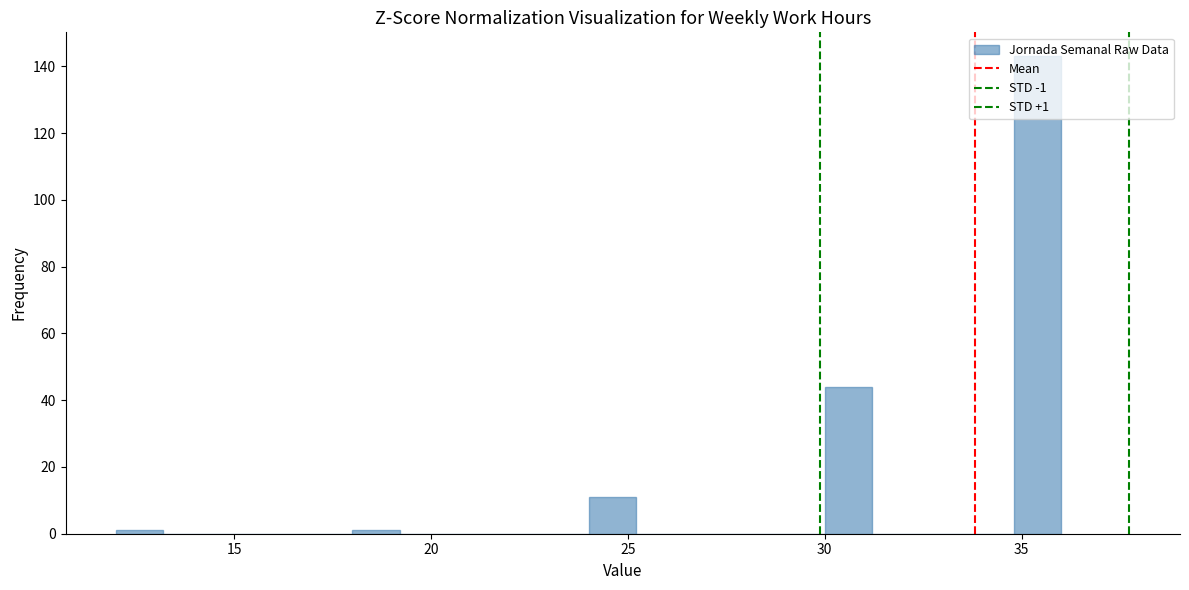

Around what value on the x-axis is the tallest bar? Give the approximate position of its centre, as read against the axis.

35.5